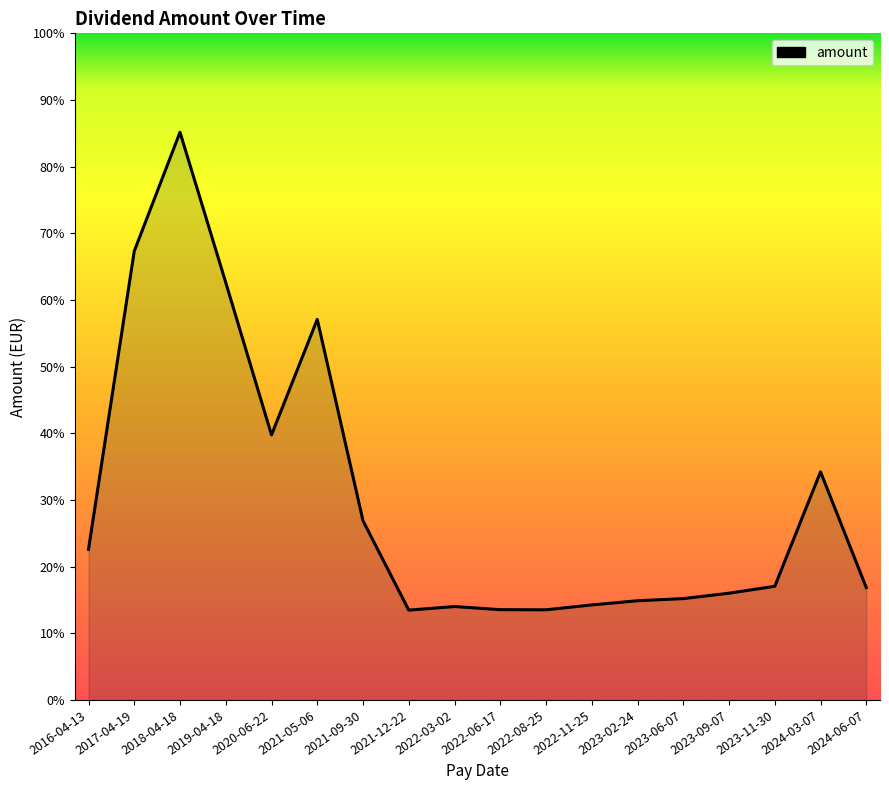

What is the label of the 13th point from the right?

2021-05-06